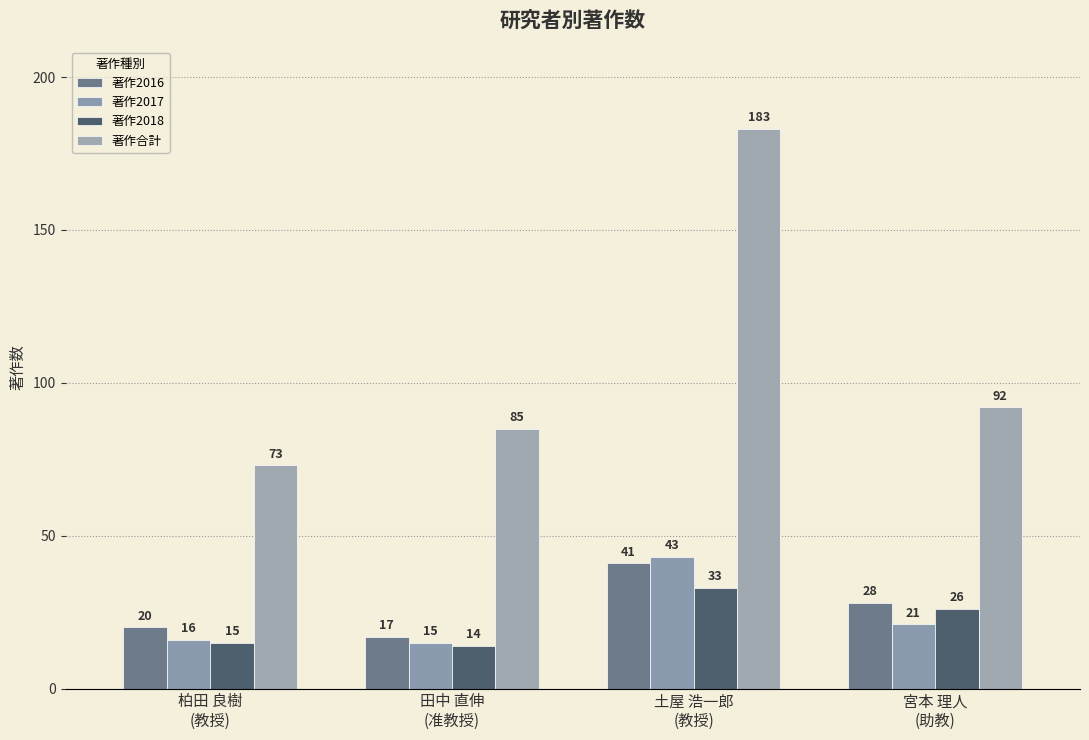

Is the value of 著作合計 at 宮本 理人
(助教) greater than the value of 著作2017 at 宮本 理人
(助教)?

Yes